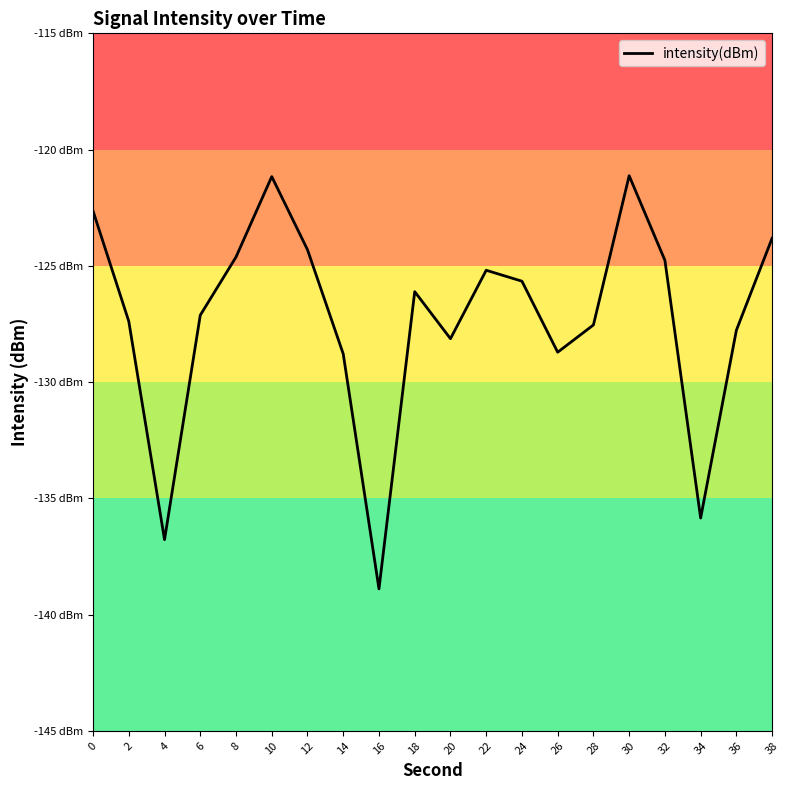

List the labels in order of value, largest first.

30, 10, 0, 38, 12, 8, 32, 22, 24, 18, 6, 2, 28, 36, 20, 26, 14, 34, 4, 16